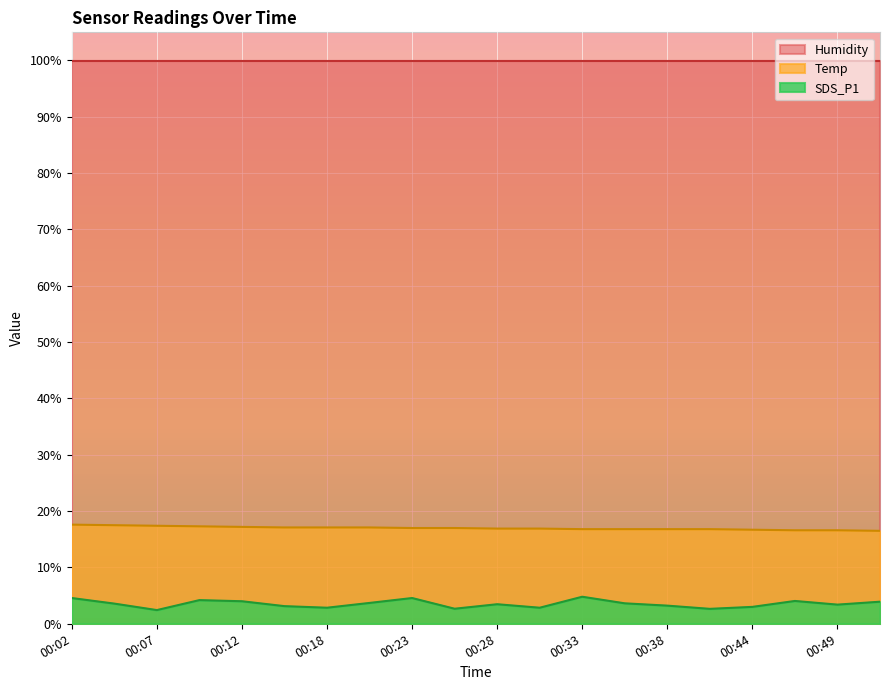

Which has a higher value, 00:52 or 00:28?

00:28